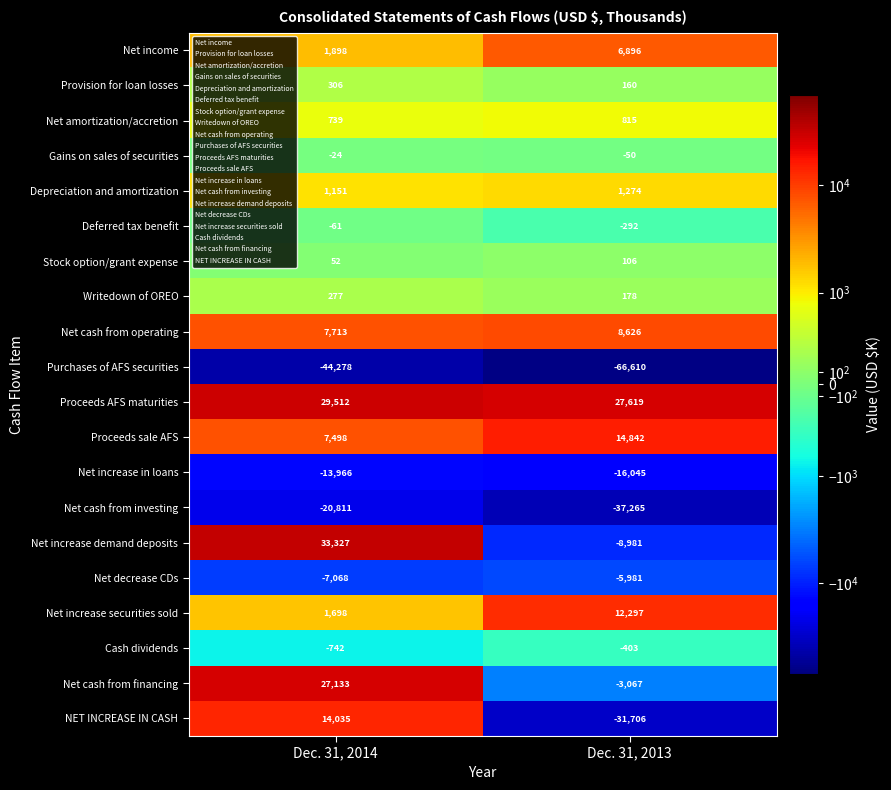

What value does the Net increase securities sold series have at Dec. 31, 2013, to the nearest 100?

12300